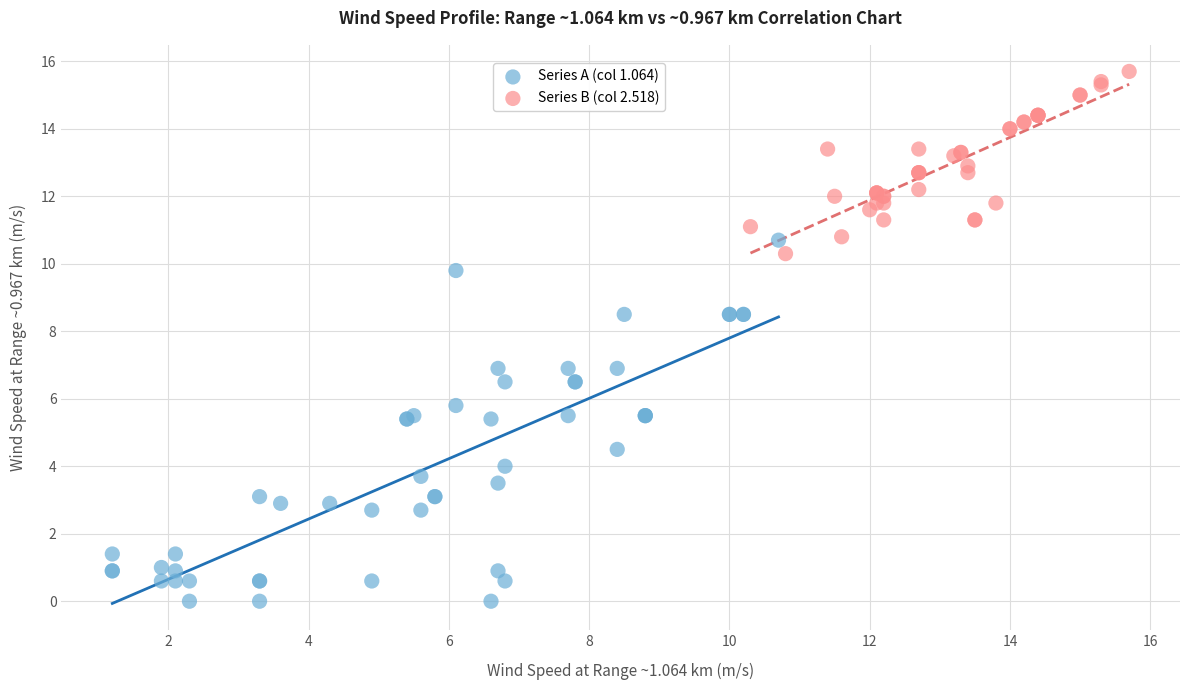

Which series has the widest spread of Y values?

Series A (col 1.064)